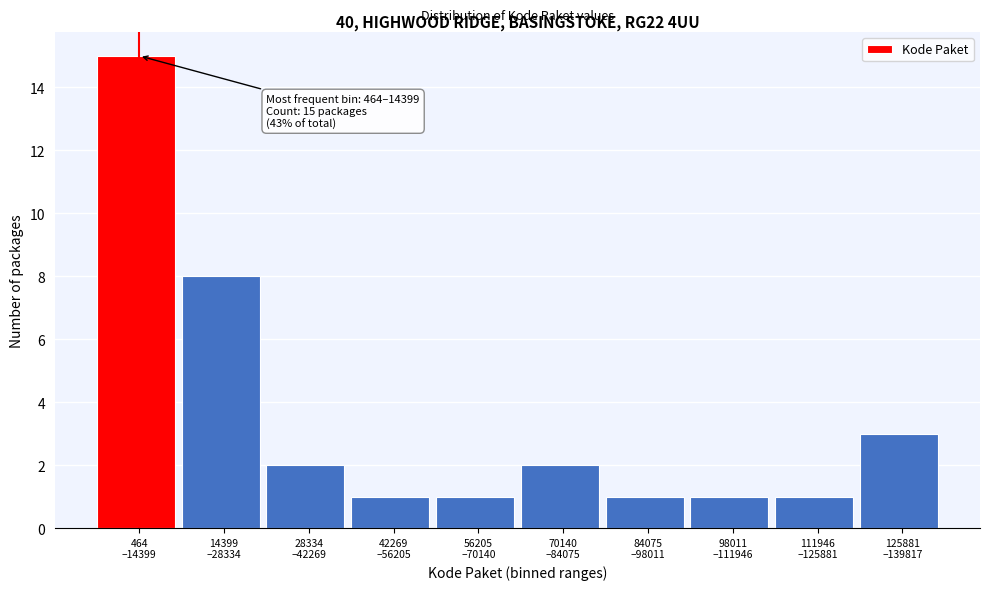

Reading right to left, list all the values displayed in this chart.

3	1	1	1	2	1	1	2	8	15